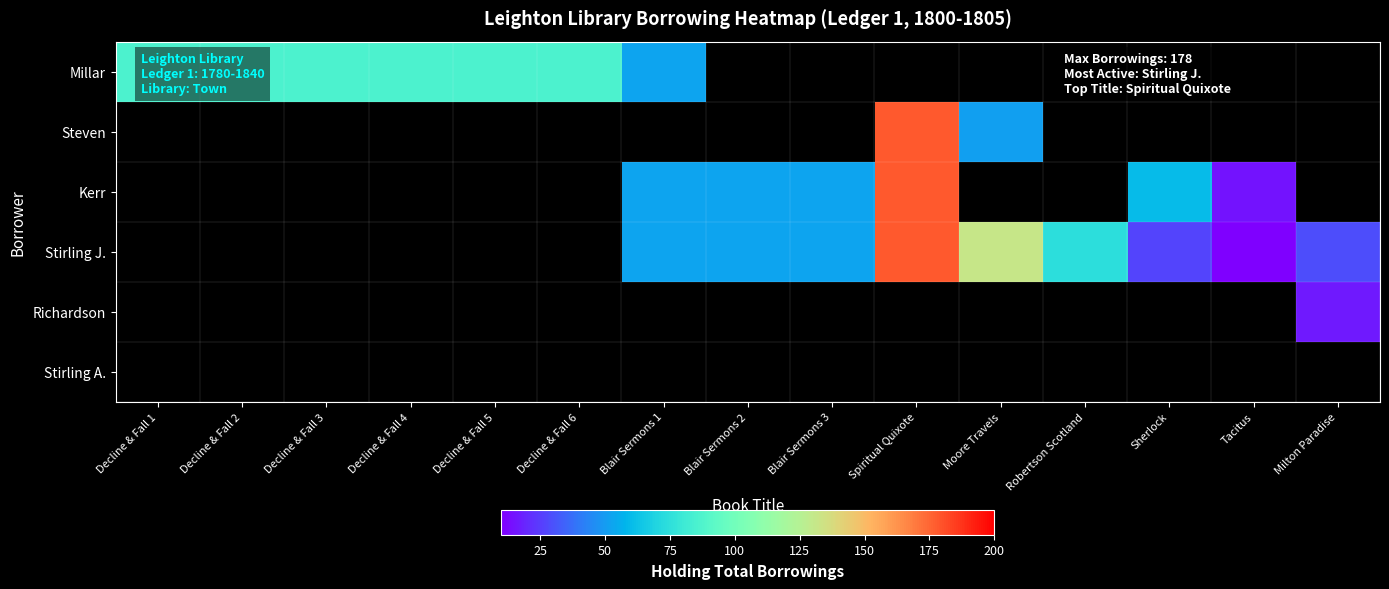

What is the greatest value displayed?

178.0